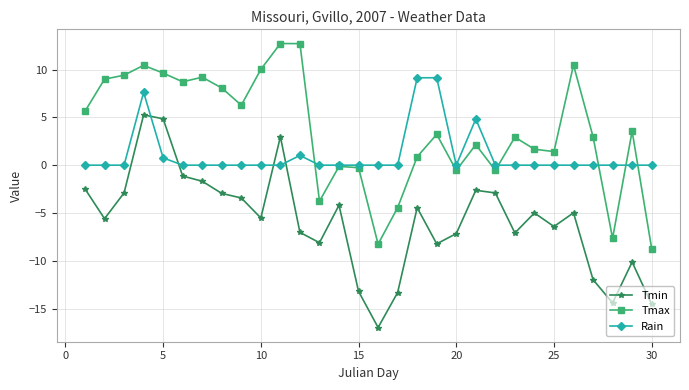

Which series has the largest total across all categories?

Tmax